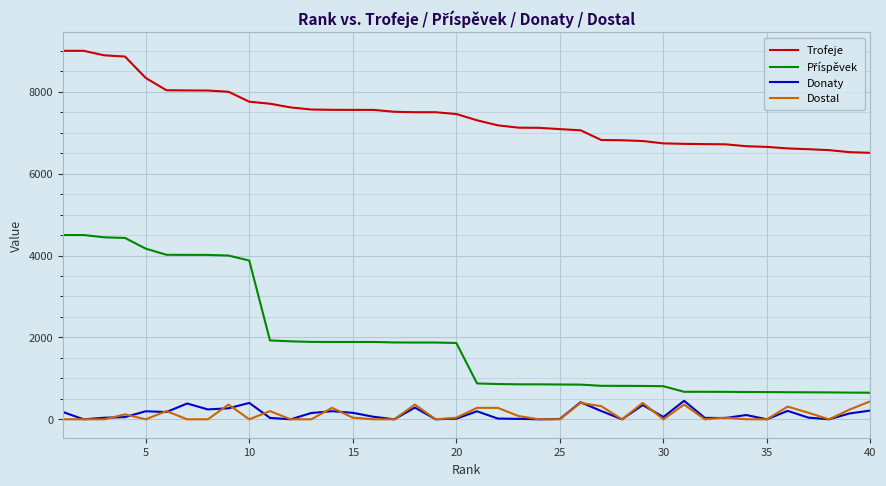

What is the average value of the Donaty series?

133